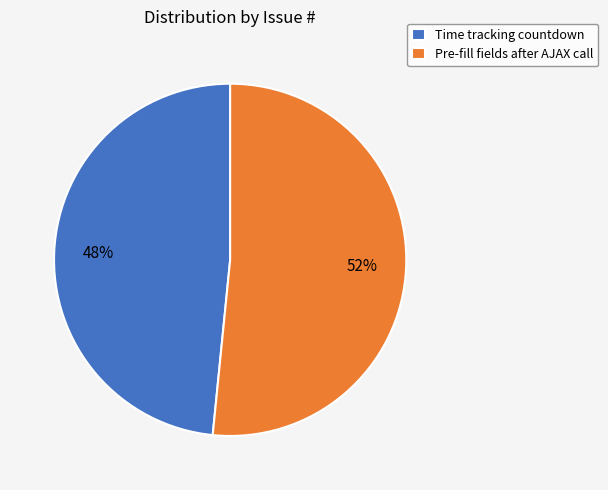

Combined, do Time tracking countdown and Pre-fill fields after AJAX call account for over 50%?

Yes